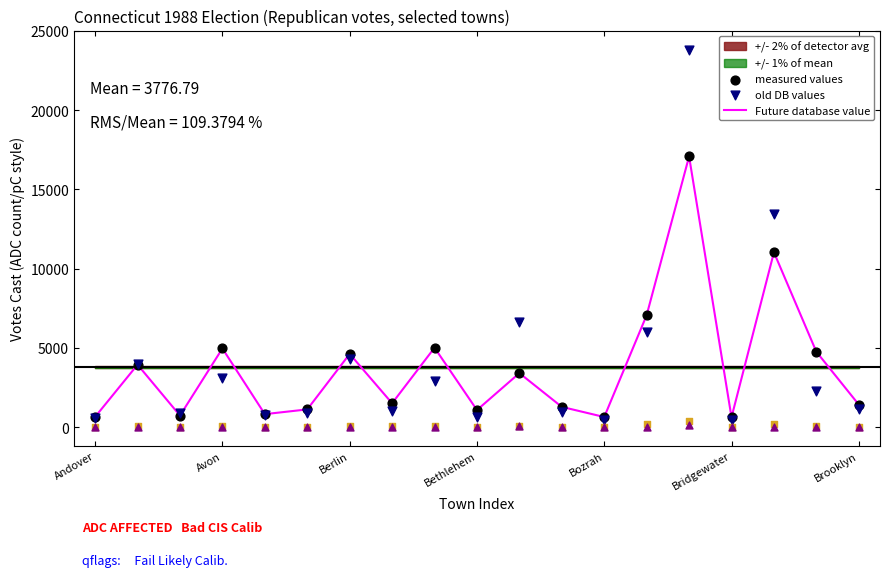

Which series contains the highest Y value?

old DB values